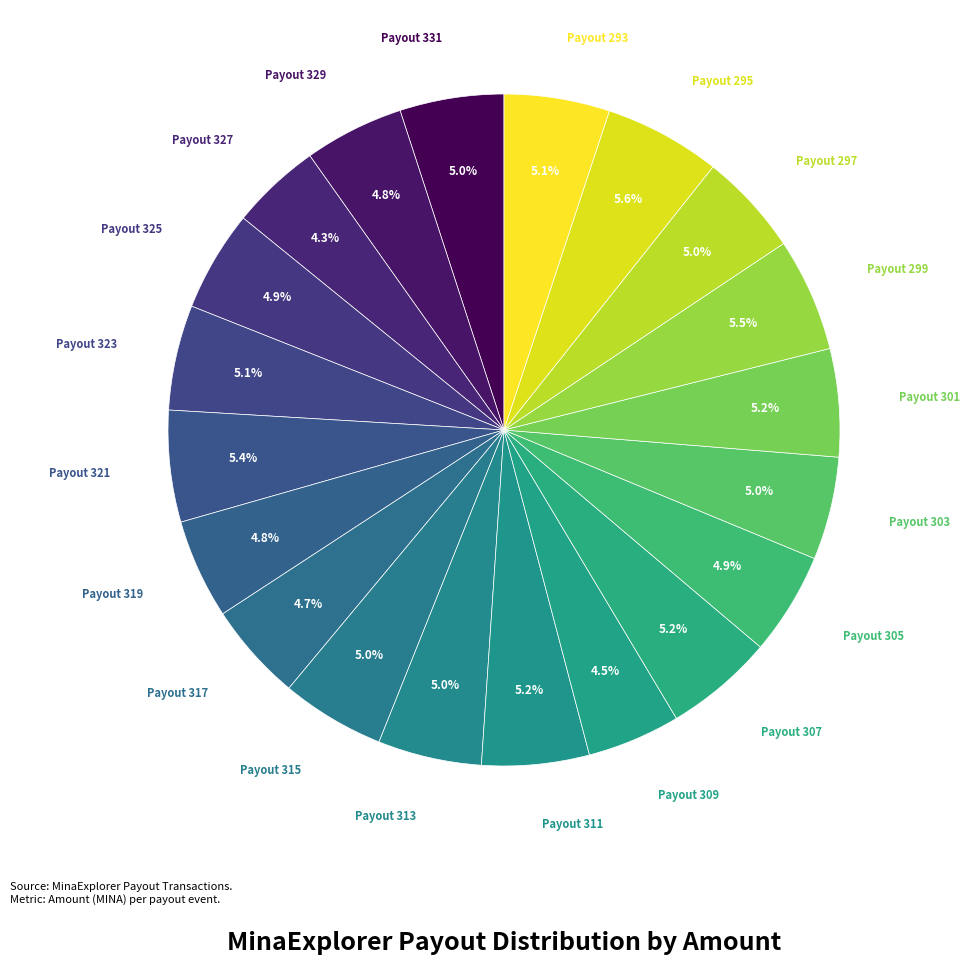

Which category has the smallest portion of the pie?

Payout 327